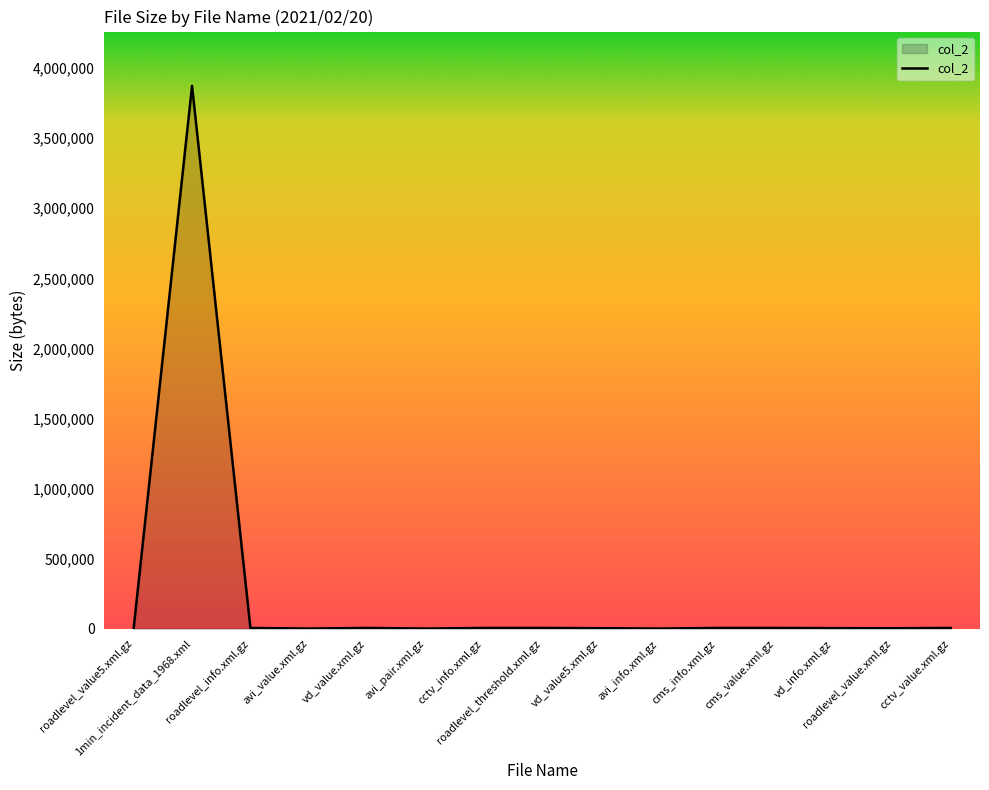

What is the difference between the maximum and minimum values?

3871696